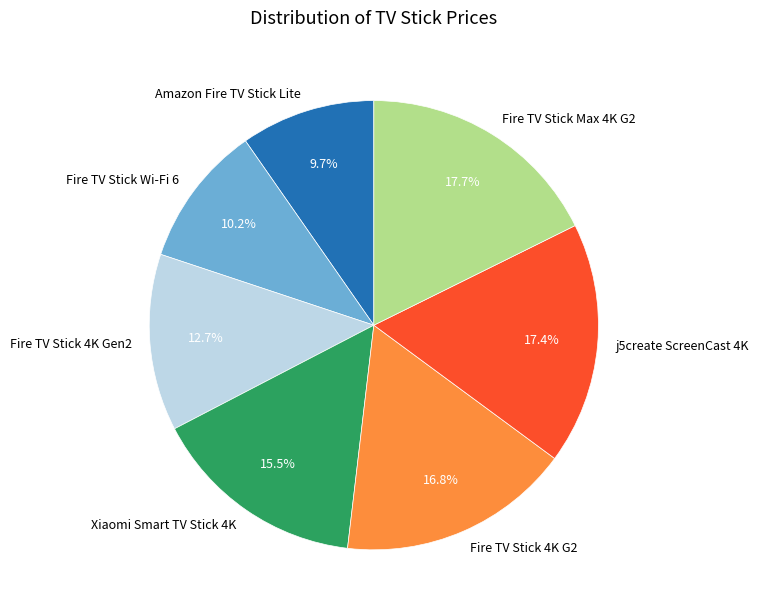

True or false: Fire TV Stick 4K G2 accounts for 17% of the total.

True